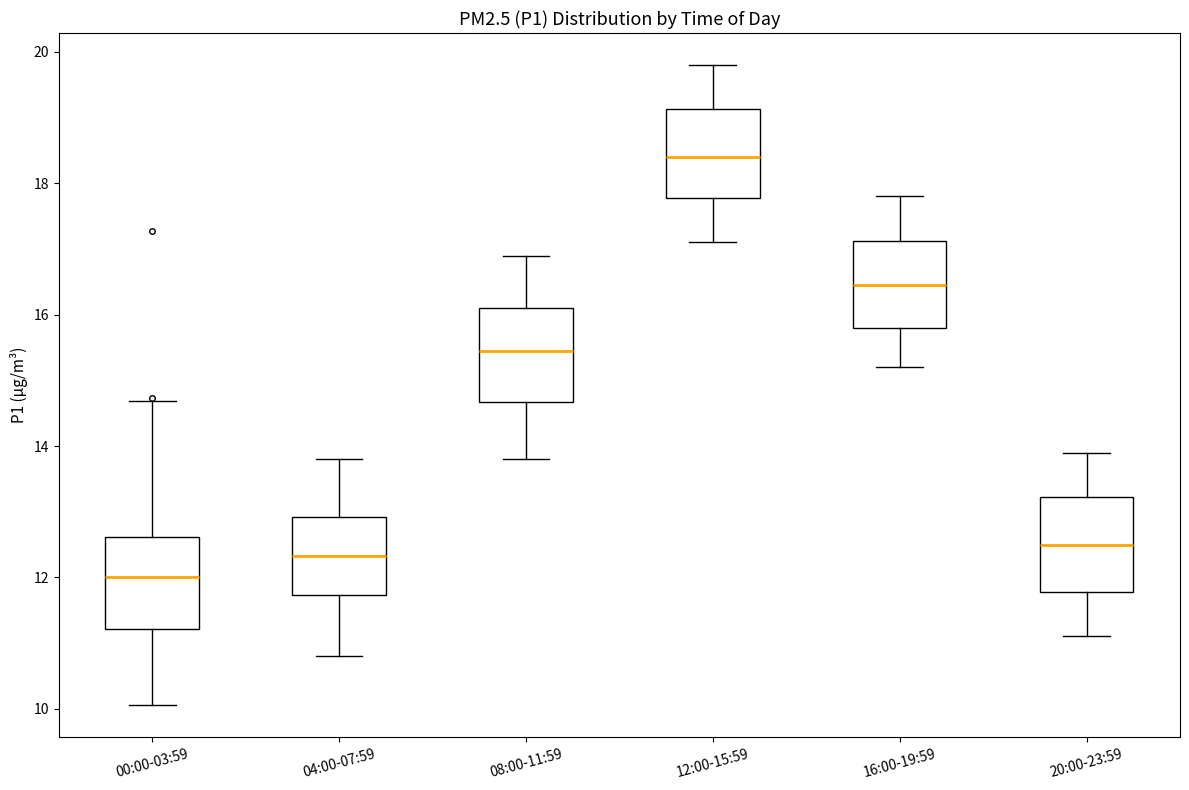

Which box has the highest median line?

12:00-15:59